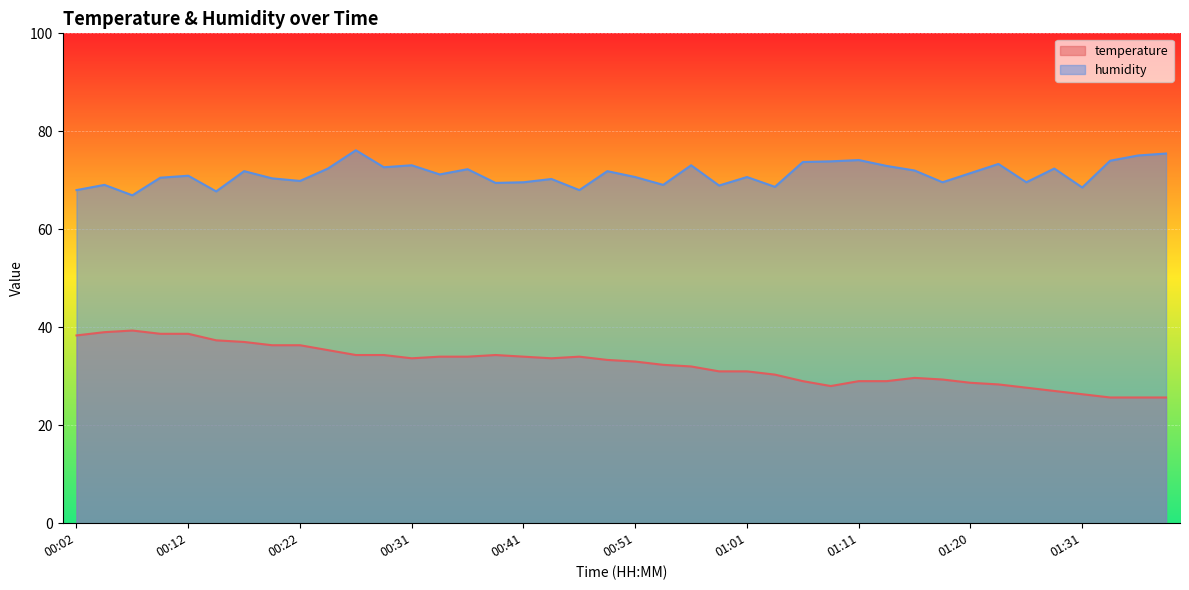

How many lines are shown in the chart?

2